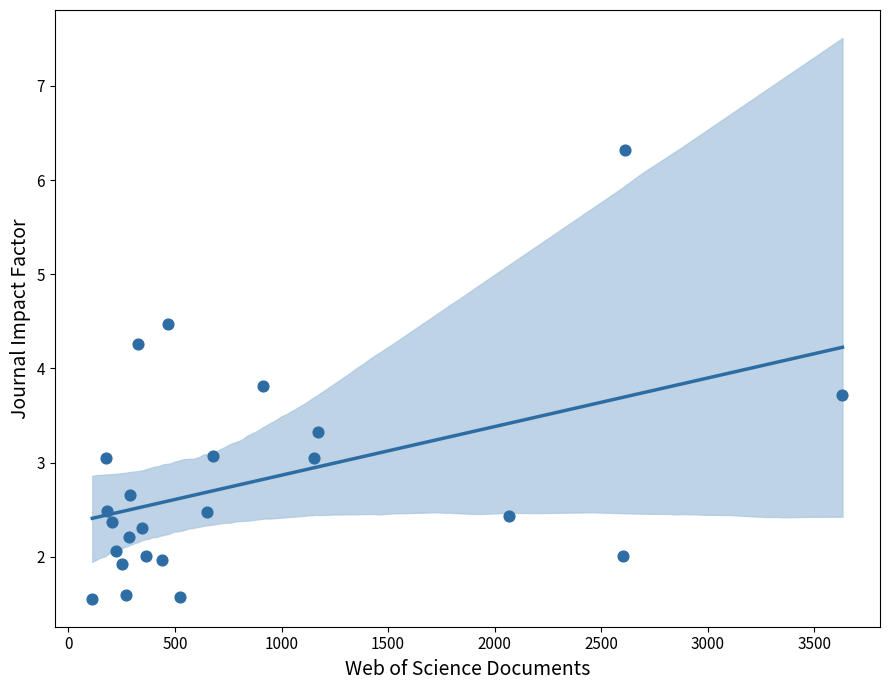

What is the range of X values (max minus min)?

3520.0